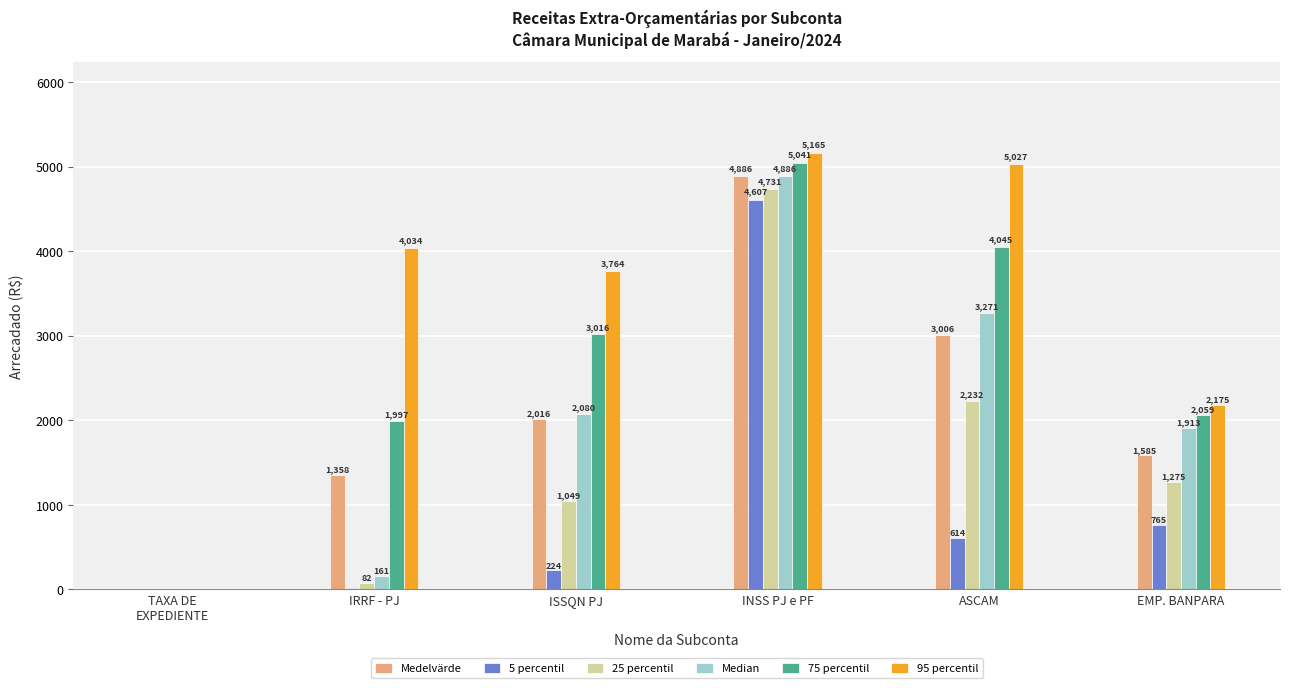

Where does the 5 percentil series first go above 613?

INSS PJ e PF